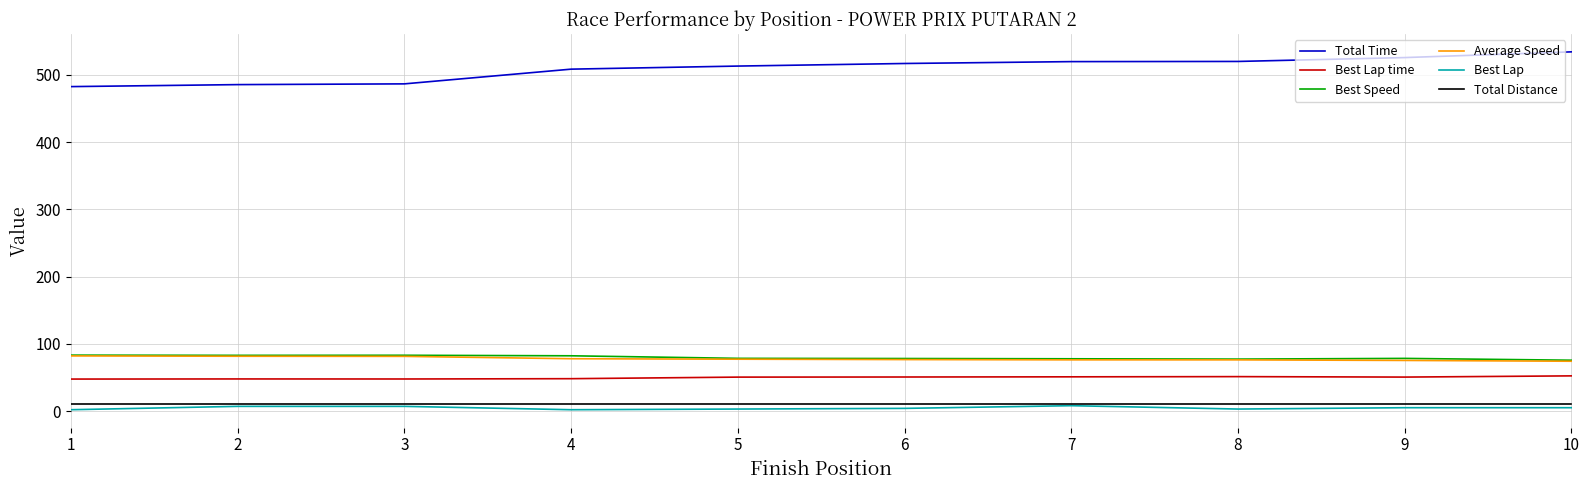

The value of Average Speed at 5 is 77.2. True or false?

True